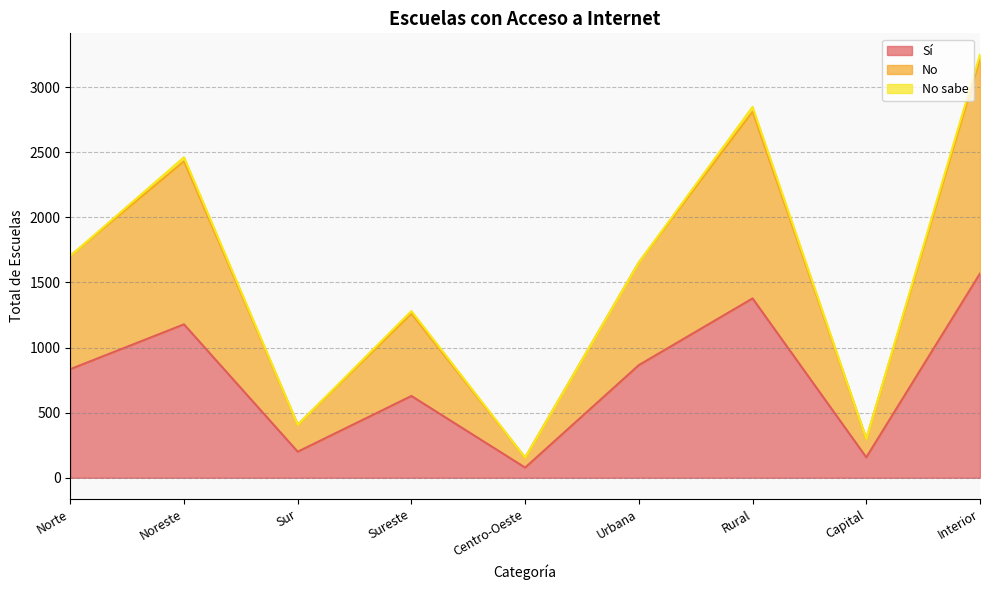

Does the chart have visible grid lines?

Yes